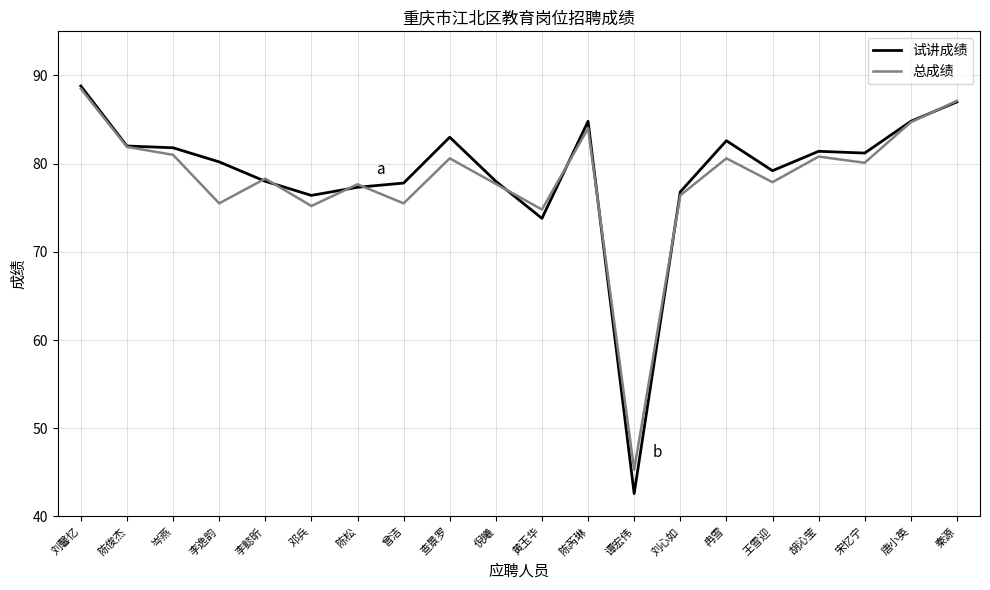

Read the 试讲成绩 value at 胡沁莹.

81.4